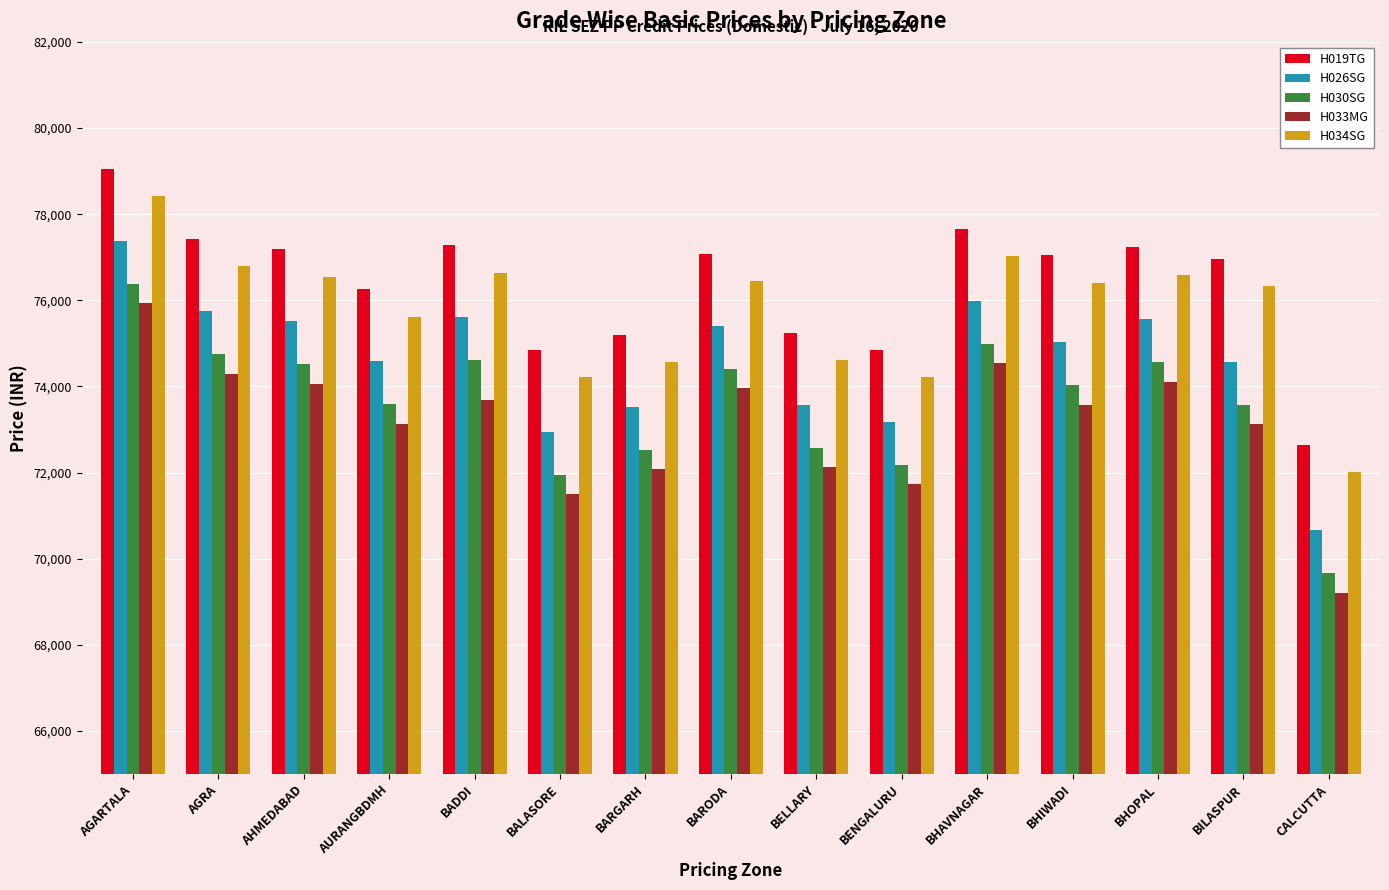

Rank the series at BELLARY from highest to lowest value.

H019TG, H034SG, H026SG, H030SG, H033MG